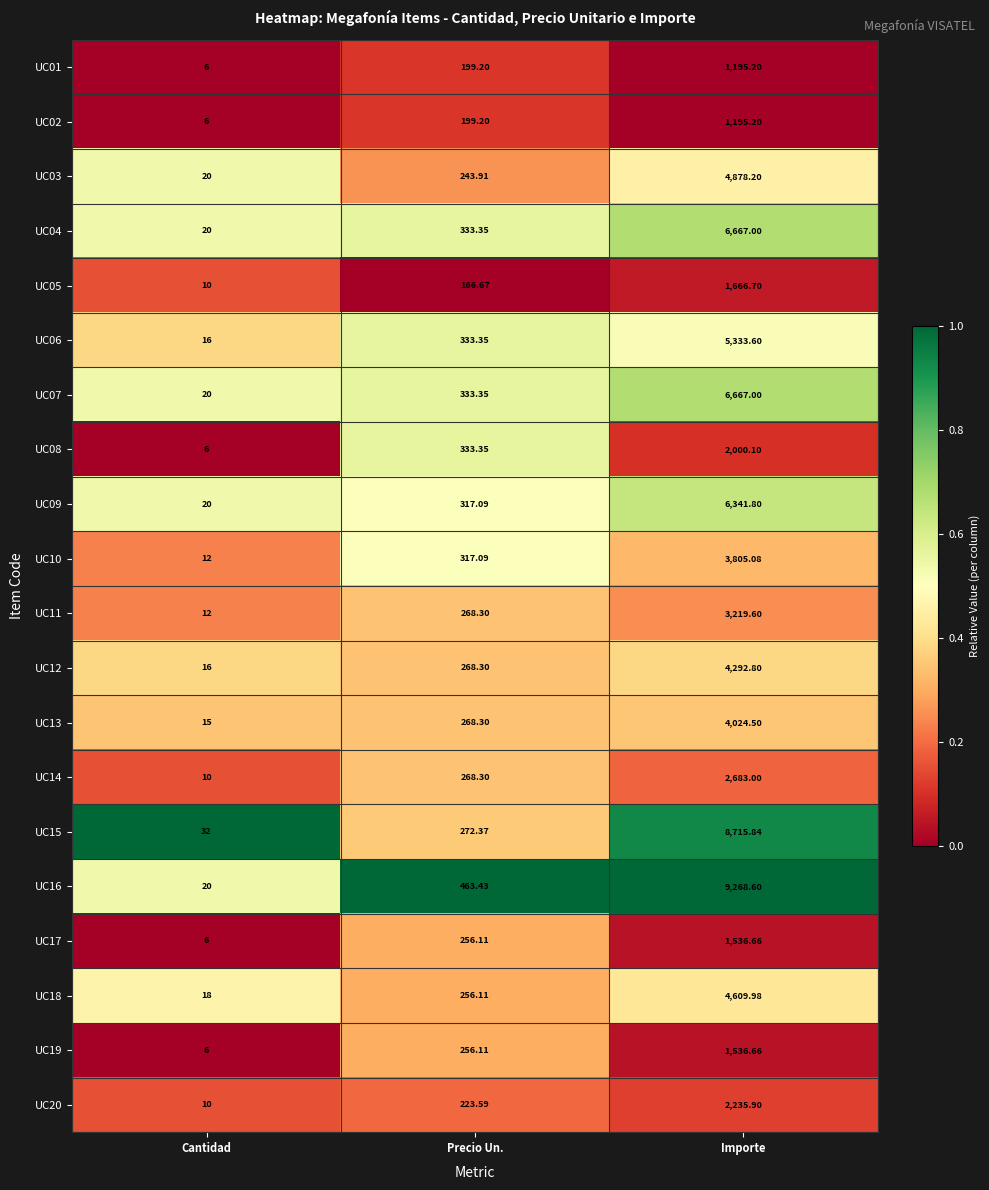

Rank the categories by UC18 value from lowest to highest.

Cantidad, Precio Un., Importe